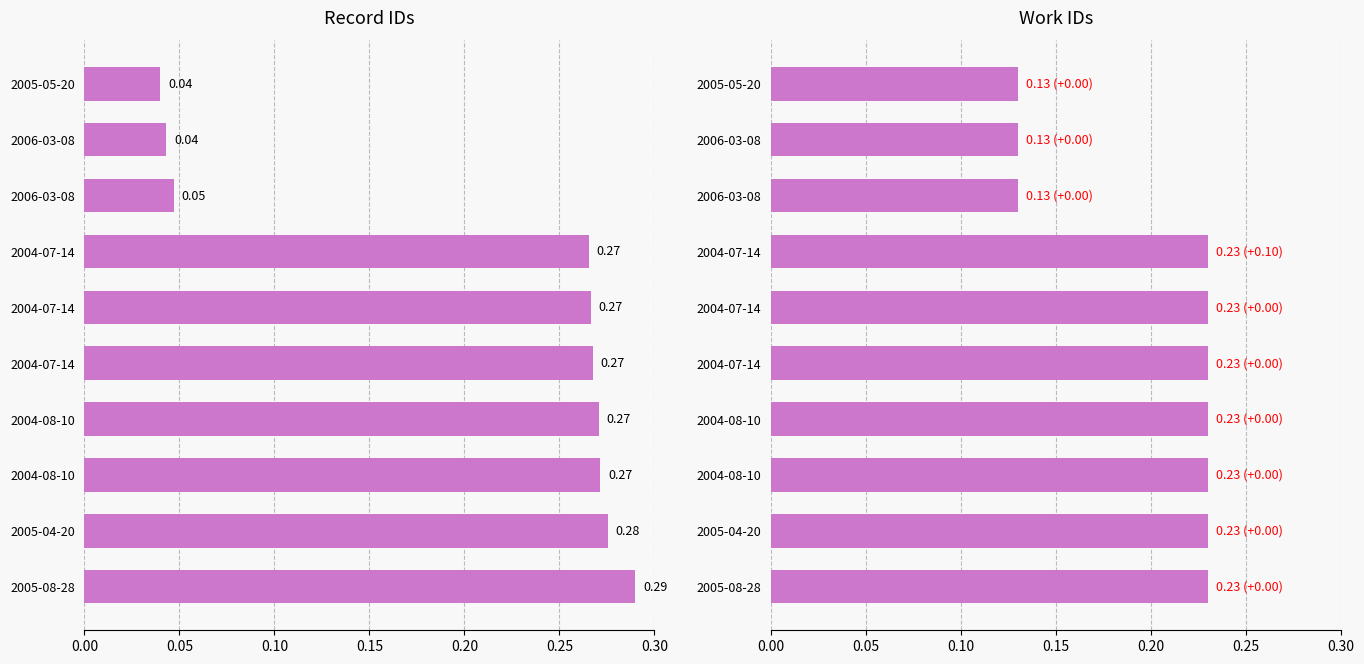

What is the difference between the second highest and minimum values in the id series?

0.2